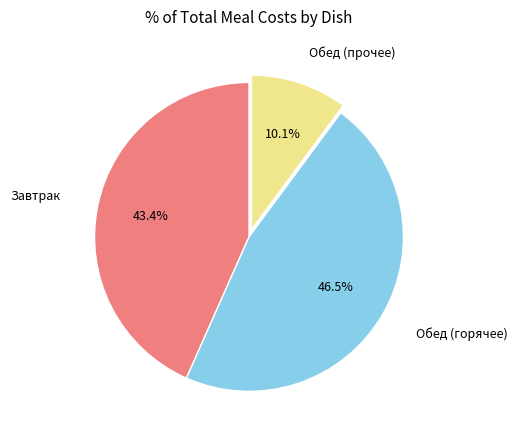

Count the number of slices in the pie.

3